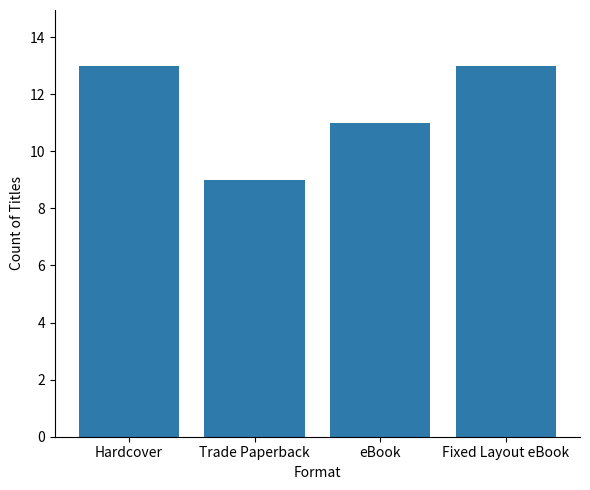

How many values are between 11 and 13?

3